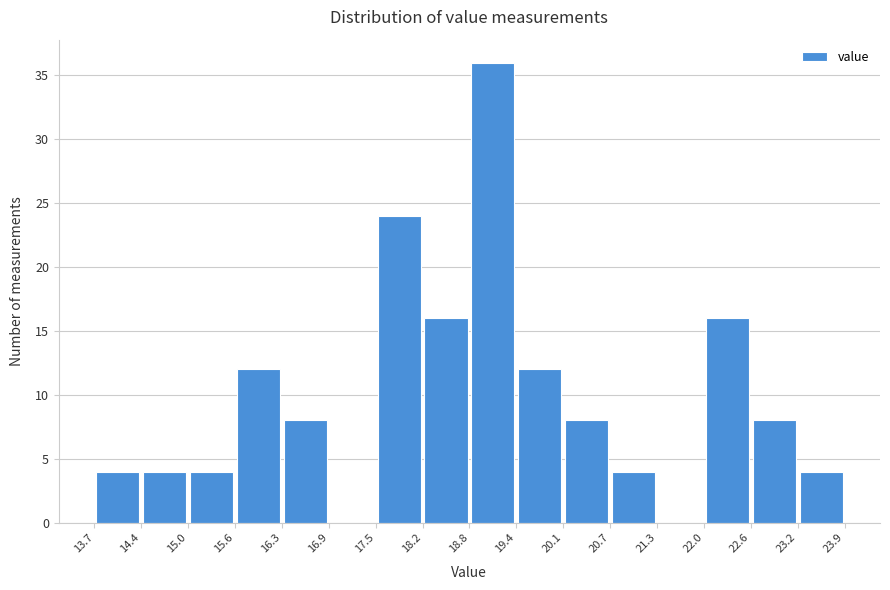

Reading left to right, list every bar in this chart as the range it spans on the x-axis followed by its height. The values are not printed on the chart, so give them approximately, as read against the axis.

13.7 to 14.4: 4
14.4 to 15.0: 4
15.0 to 15.6: 4
15.6 to 16.3: 12
16.3 to 16.9: 8
16.9 to 17.5: 0
17.5 to 18.2: 24
18.2 to 18.8: 16
18.8 to 19.4: 36
19.4 to 20.1: 12
20.1 to 20.7: 8
20.7 to 21.3: 4
21.3 to 22.0: 0
22.0 to 22.6: 16
22.6 to 23.2: 8
23.2 to 23.9: 4